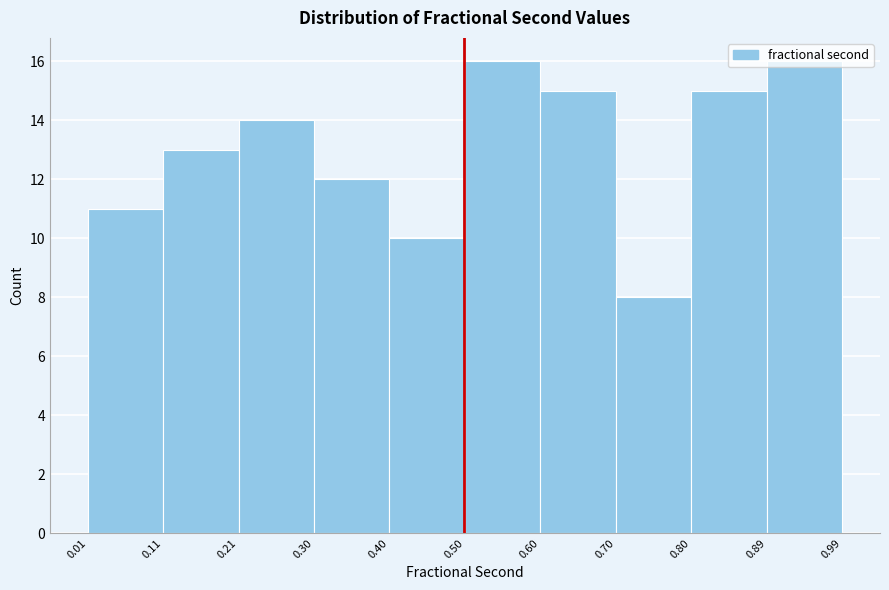

Reading left to right, transcribe this chart: for each bar, give the range it covers on the x-axis and its height. The values are not printed on the chart, so give them approximately, as read against the axis.

0.01 to 0.11: 11
0.11 to 0.21: 13
0.21 to 0.30: 14
0.30 to 0.40: 12
0.40 to 0.50: 10
0.50 to 0.60: 16
0.60 to 0.70: 15
0.70 to 0.80: 8
0.80 to 0.89: 15
0.89 to 0.99: 16